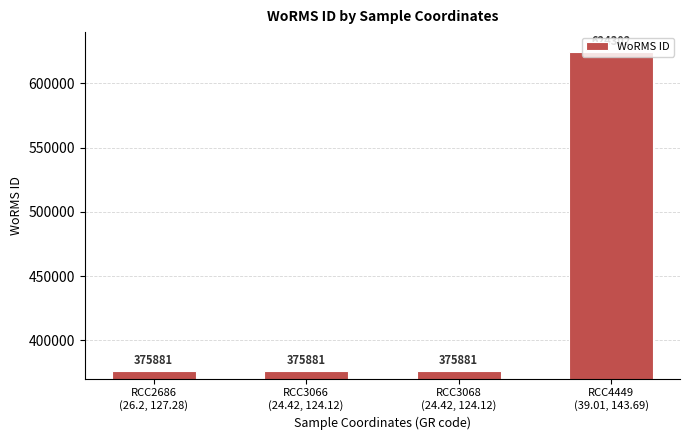

What is the label of the 3rd bar from the right?

RCC3066
(24.42, 124.12)